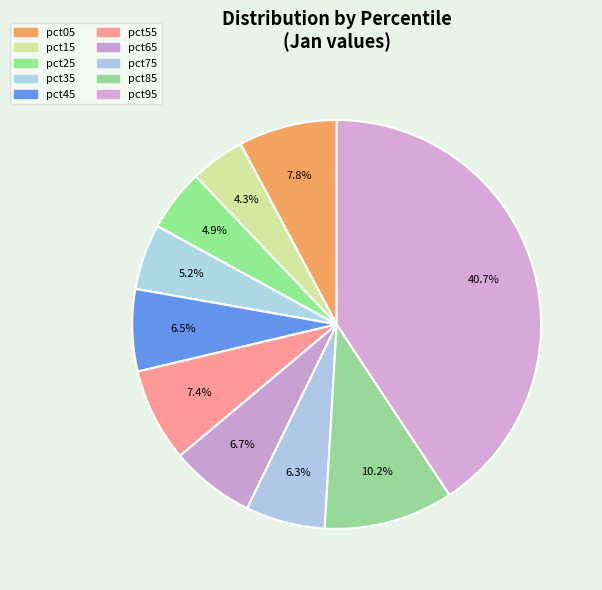

What is the total percentage of pct85 and pct65?

16.9%